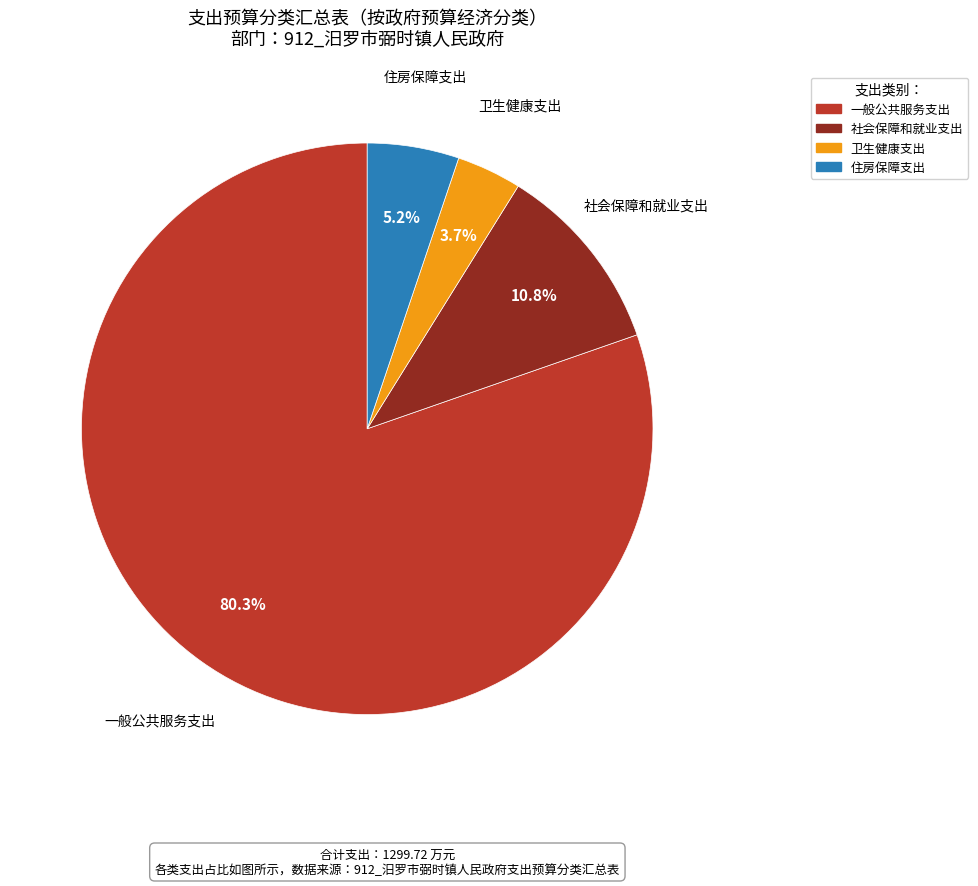

To the nearest percent, what is the difference between the 住房保障支出 and 社会保障和就业支出 slice percentages?

6%